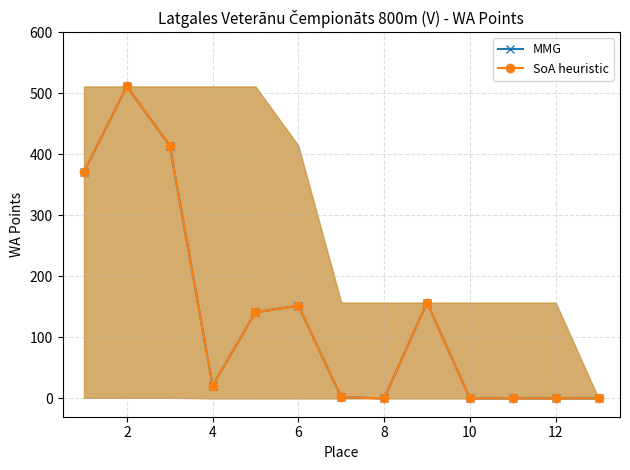

Is this an area chart (filled region under the line)?

Yes